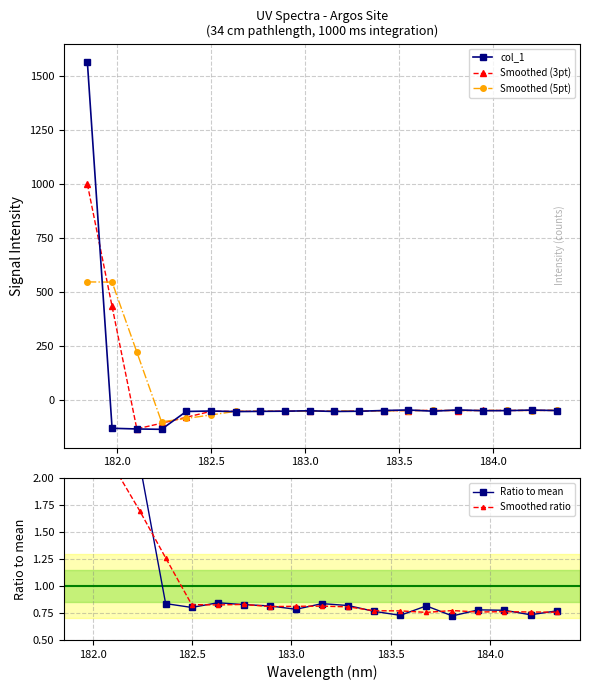

What is the maximum value shown in the chart?

1562.7